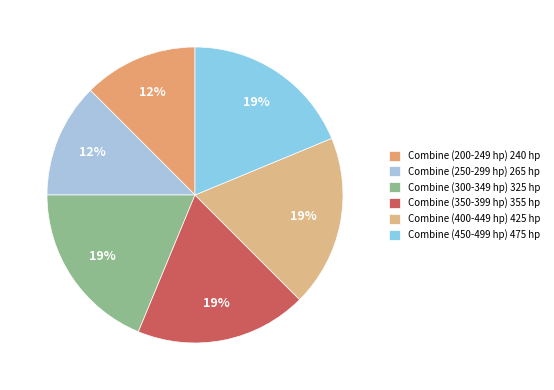

Count the number of slices in the pie.

6